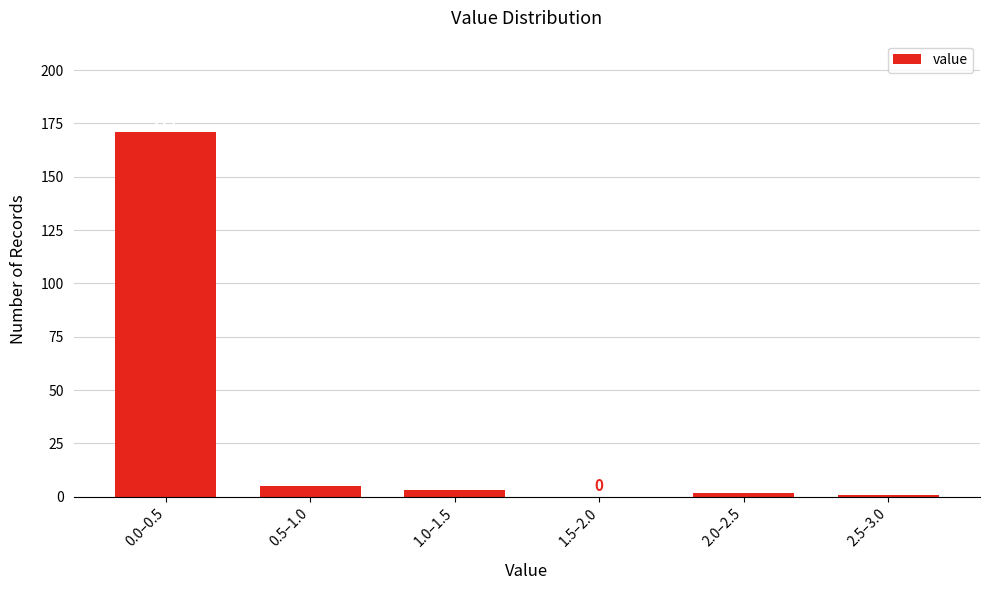

Reading right to left, extract all data points from this chart.

2.5–3.0=1	2.0–2.5=2	1.5–2.0=0	1.0–1.5=3	0.5–1.0=5	0.0–0.5=171